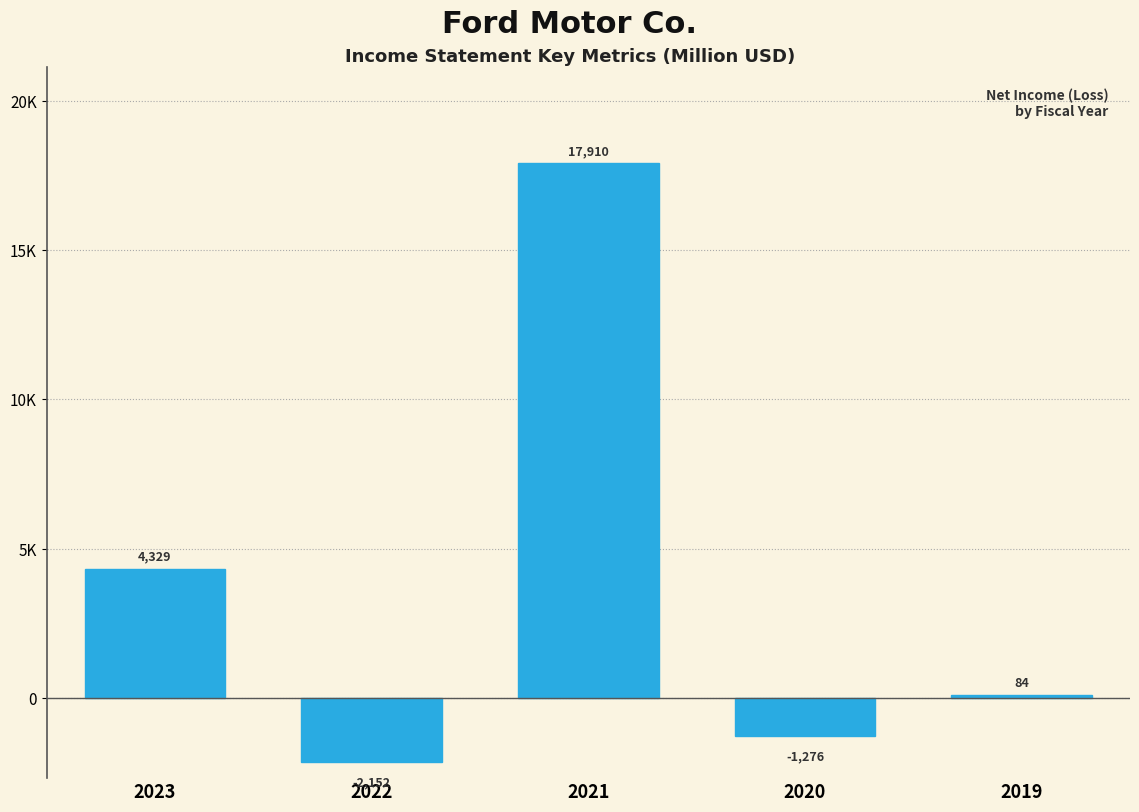

Are the bars horizontal?

No